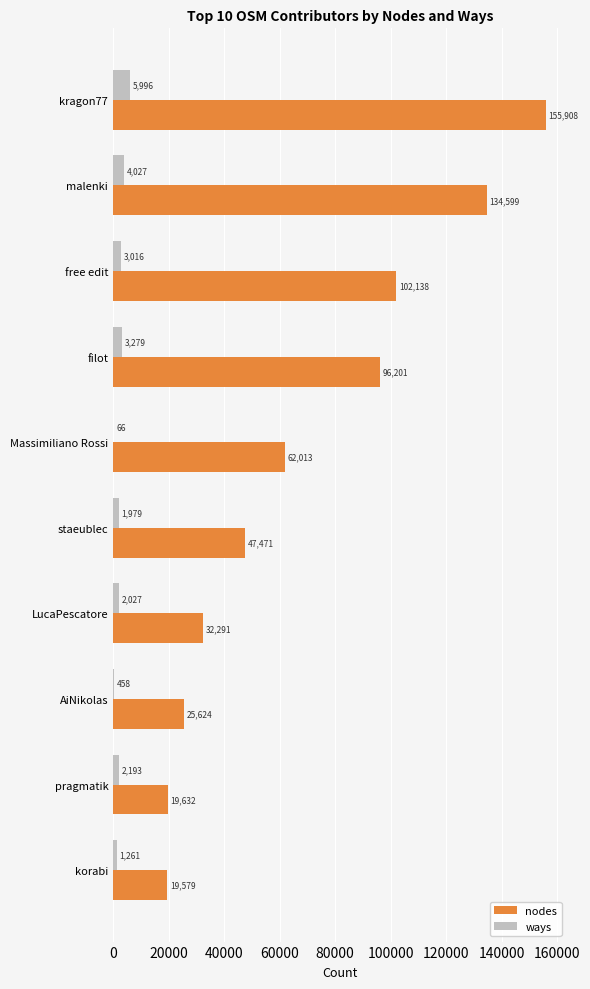

What is the sum of the ways values at pragmatik and korabi?

3454